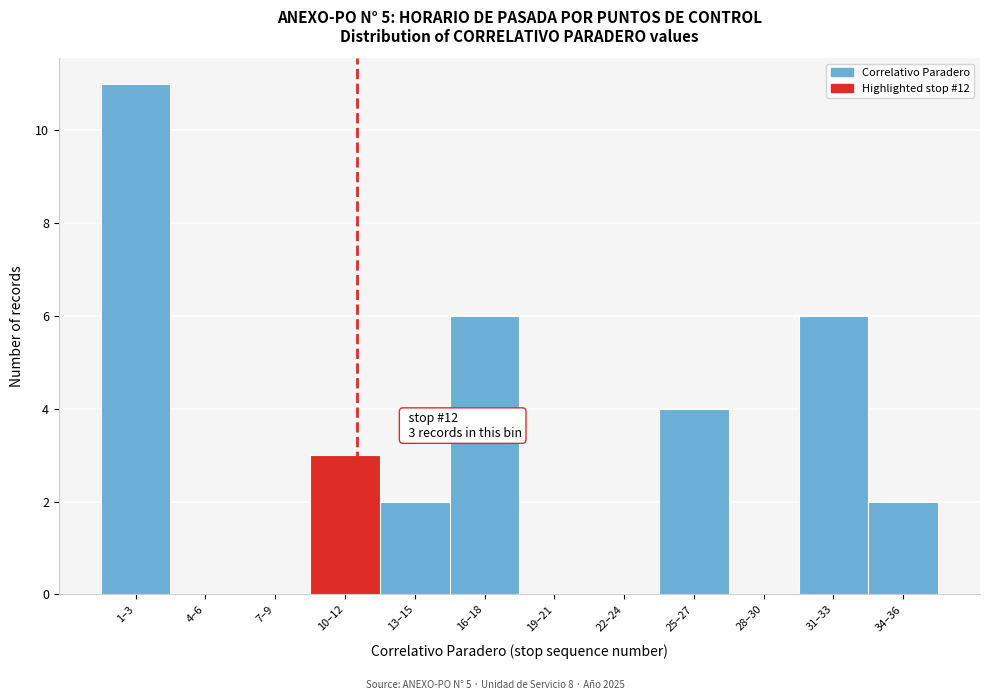

Reading left to right, what are all the values shown in this chart?

1–3=11	4–6=0	7–9=0	10–12=3	13–15=2	16–18=6	19–21=0	22–24=0	25–27=4	28–30=0	31–33=6	34–36=2